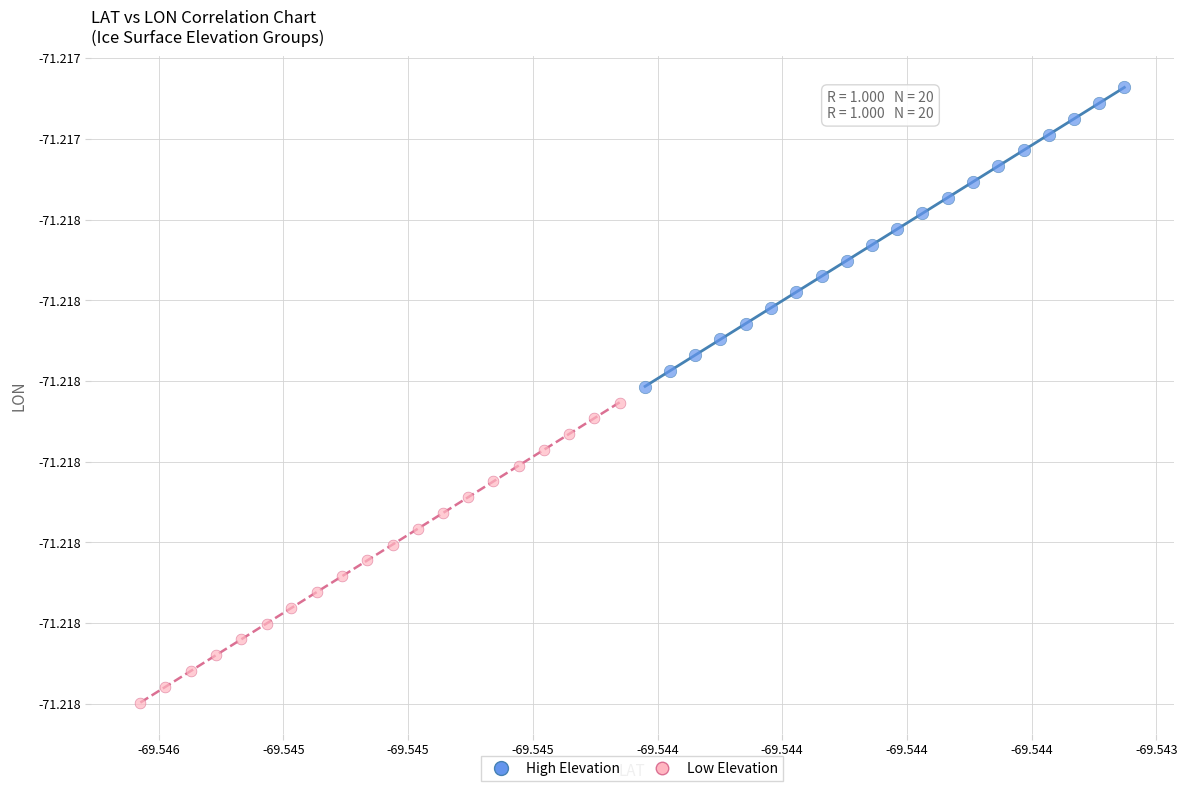

What are all the series names shown in the legend?

High Elevation, Low Elevation